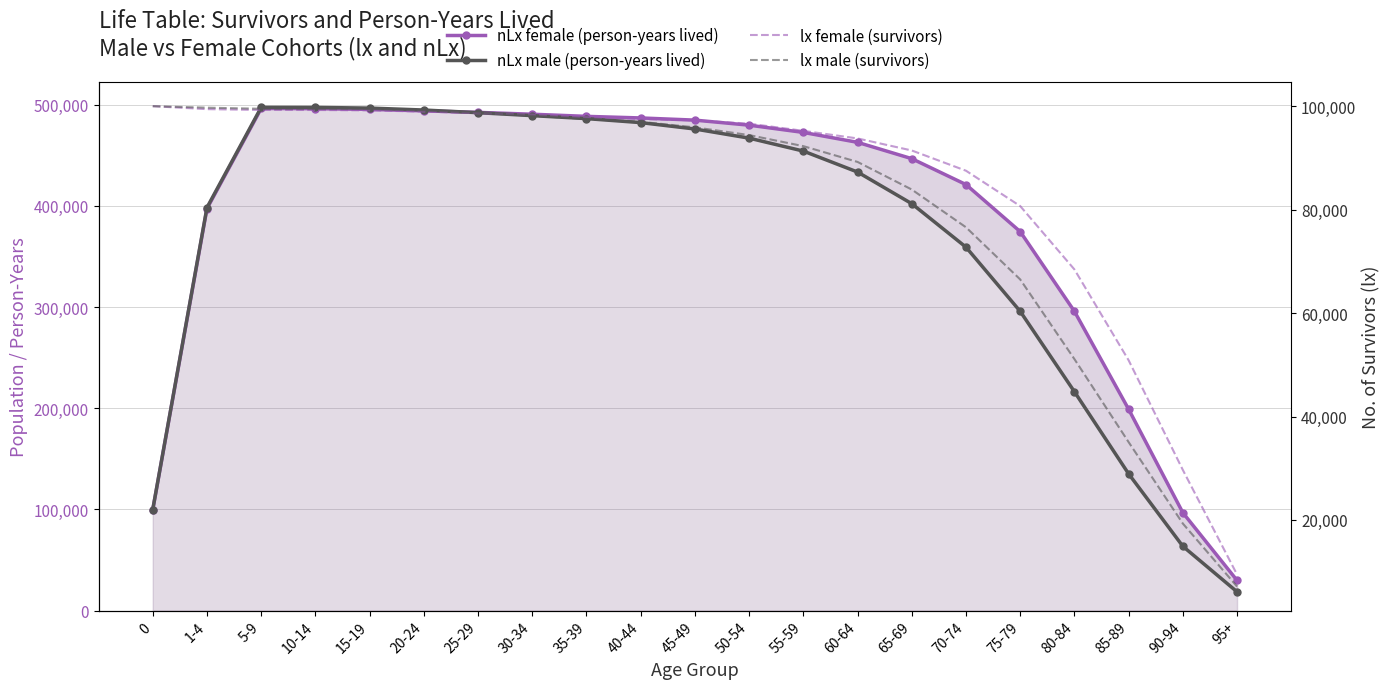

List the series in order of their peak value, highest first.

nLx male (person-years lived), nLx female (person-years lived), lx female (survivors), lx male (survivors)